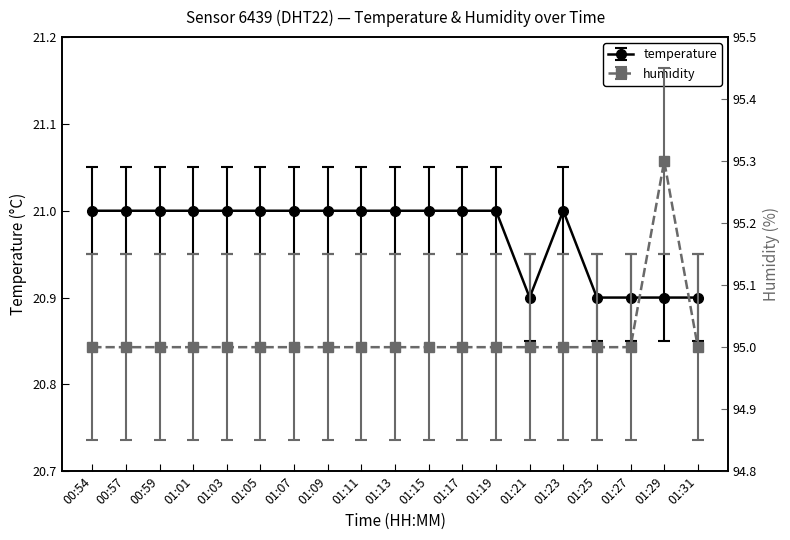

How many interior local peaks does the humidity series have?

1